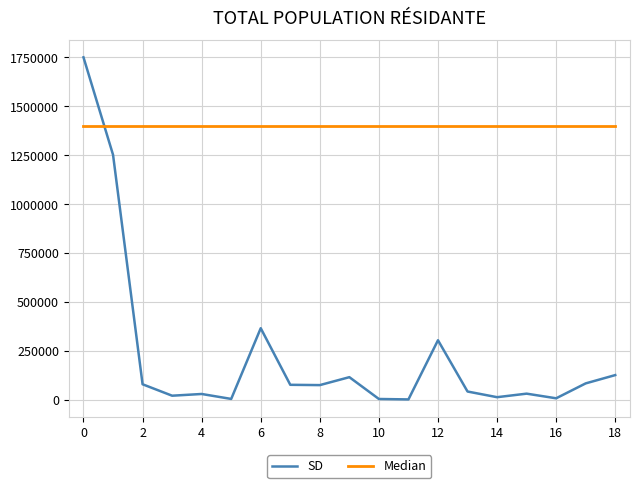

In SD, how many points are higher than both neighbors (excluding endpoints)?

5